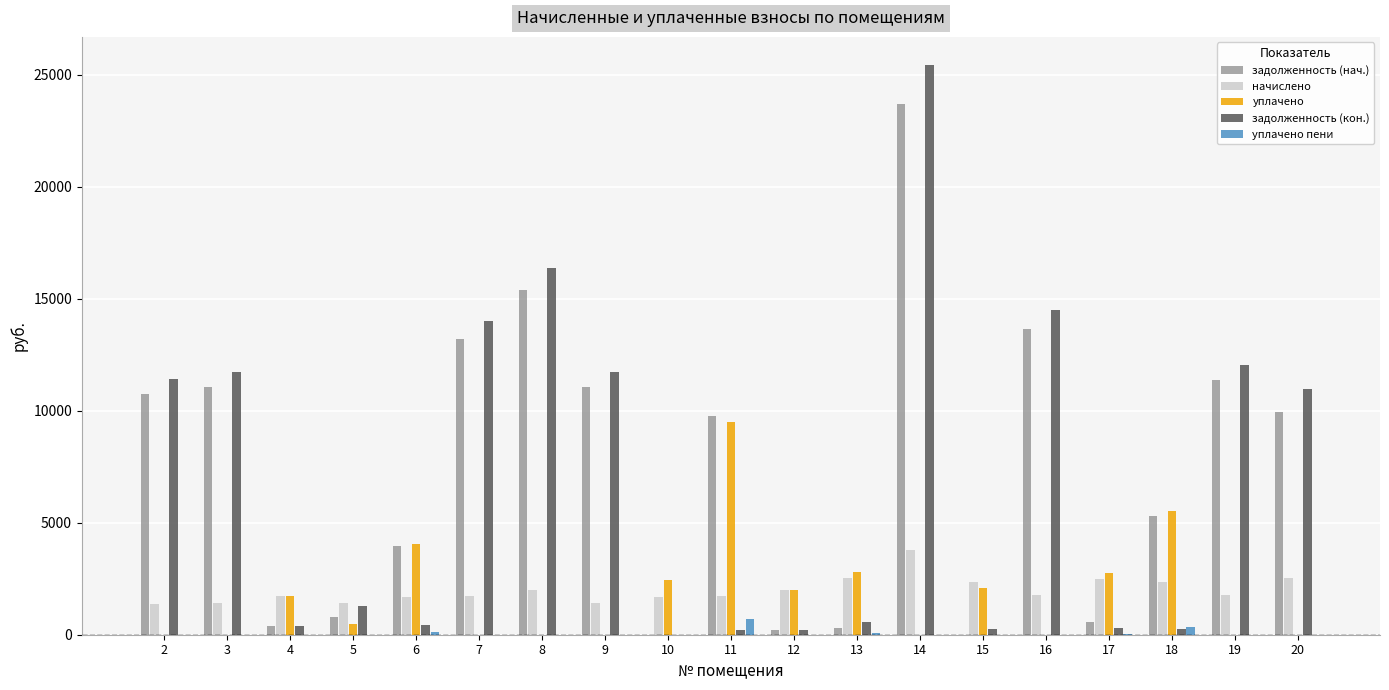

What are all the series names shown in the legend?

задолженность (нач.), начислено, уплачено, задолженность (кон.), уплачено пени